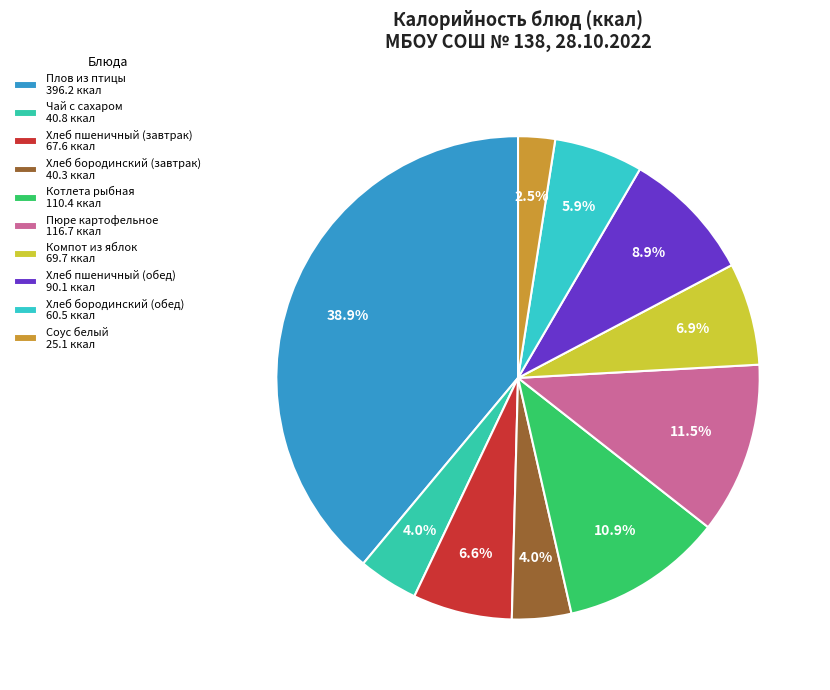

What is the ratio of the value at Хлеб бородинский (завтрак) to the value at Чай с сахаром?

1.0